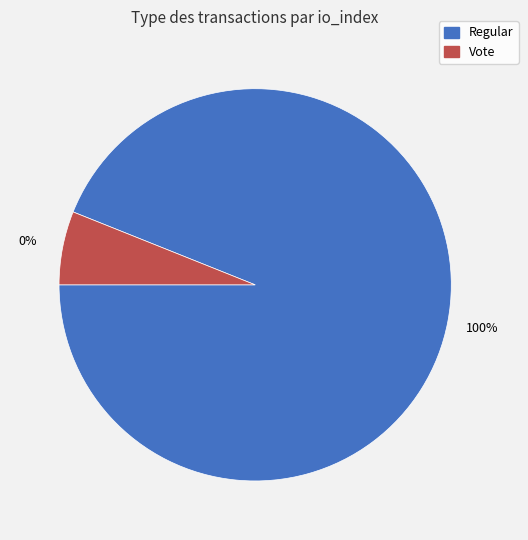

What is the smallest slice in the pie chart?

Vote